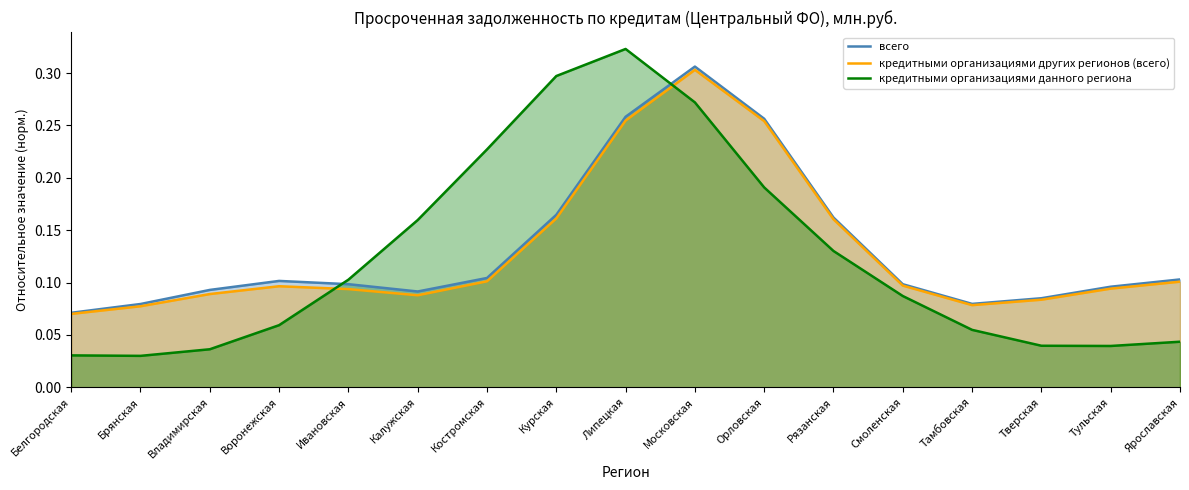

How many всего values are between 0 and 1?

17